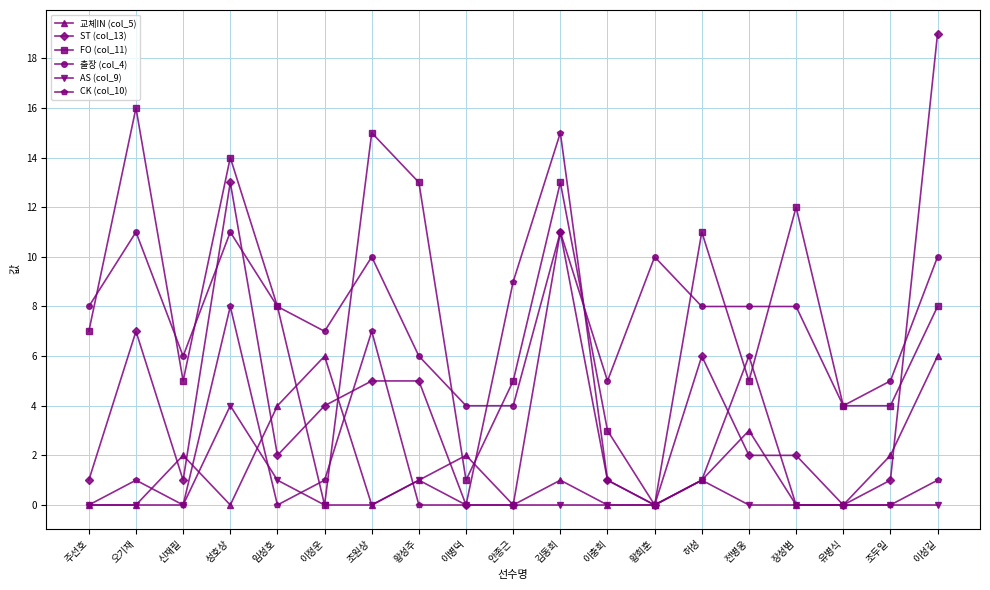

Which series has the widest spread of values?

ST (col_13)